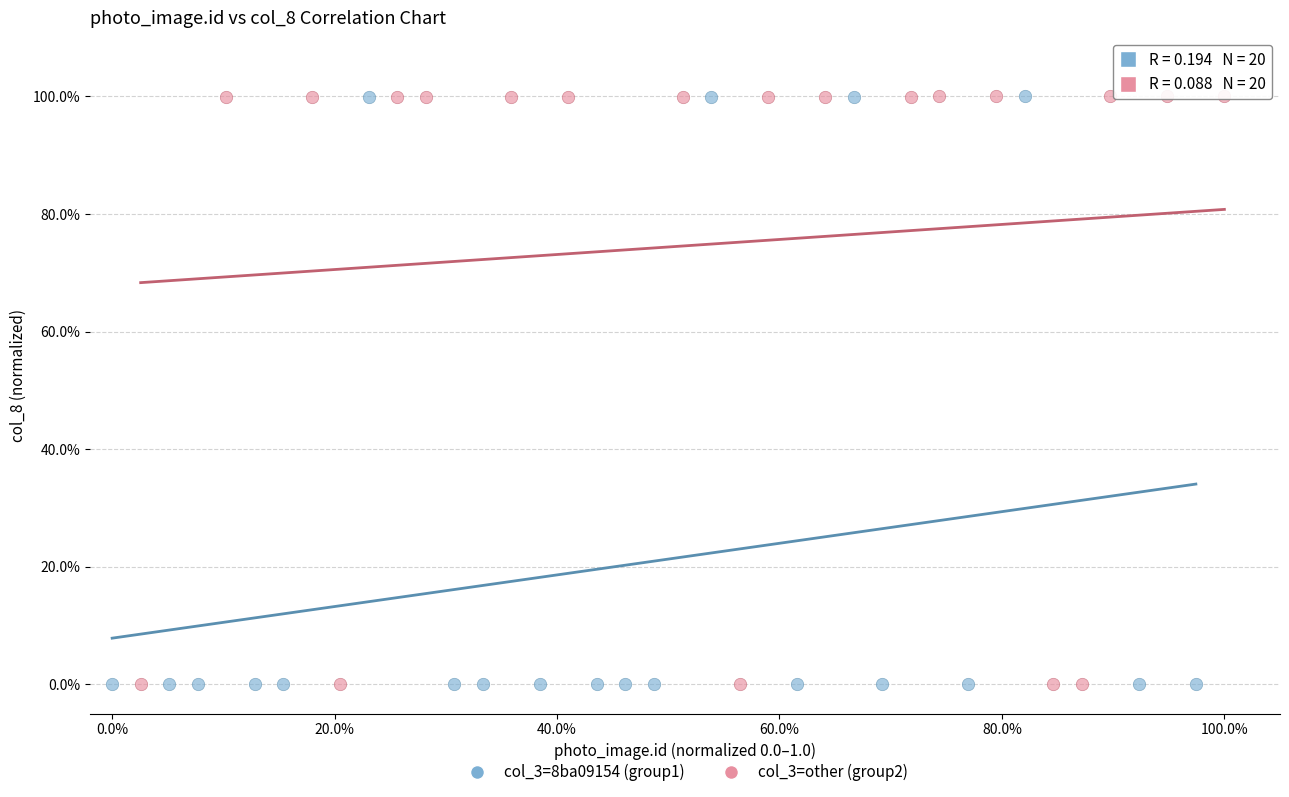

What are all the series names shown in the legend?

col_3=8ba09154 (group1), col_3=other (group2)